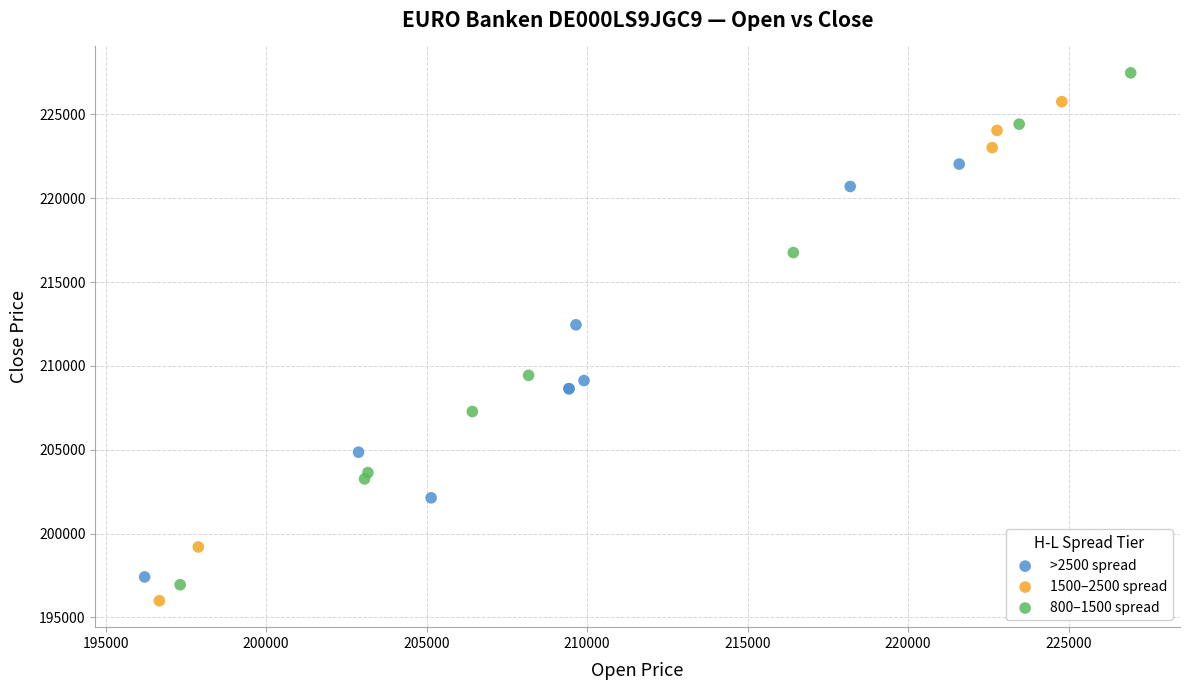

Which series reaches the maximum Y coordinate?

800–1500 spread